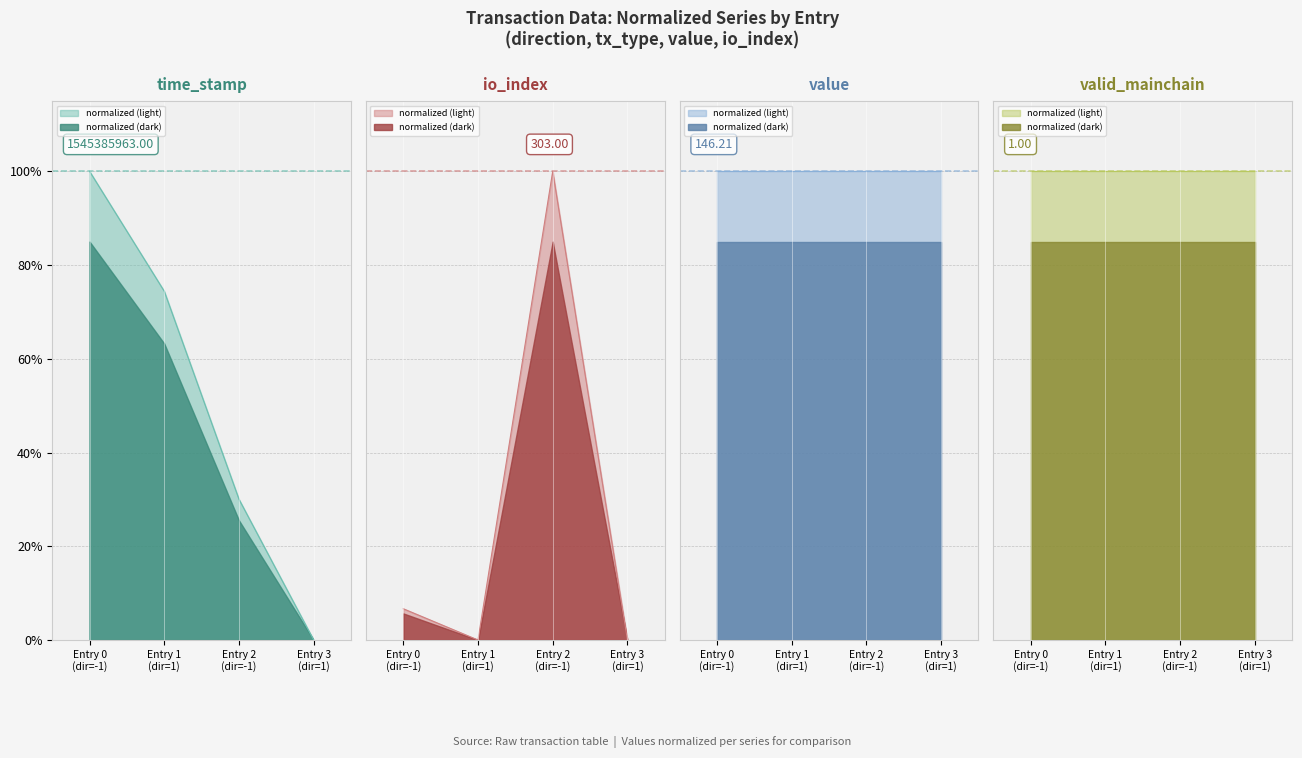

What is the maximum value for time_stamp?

1.0